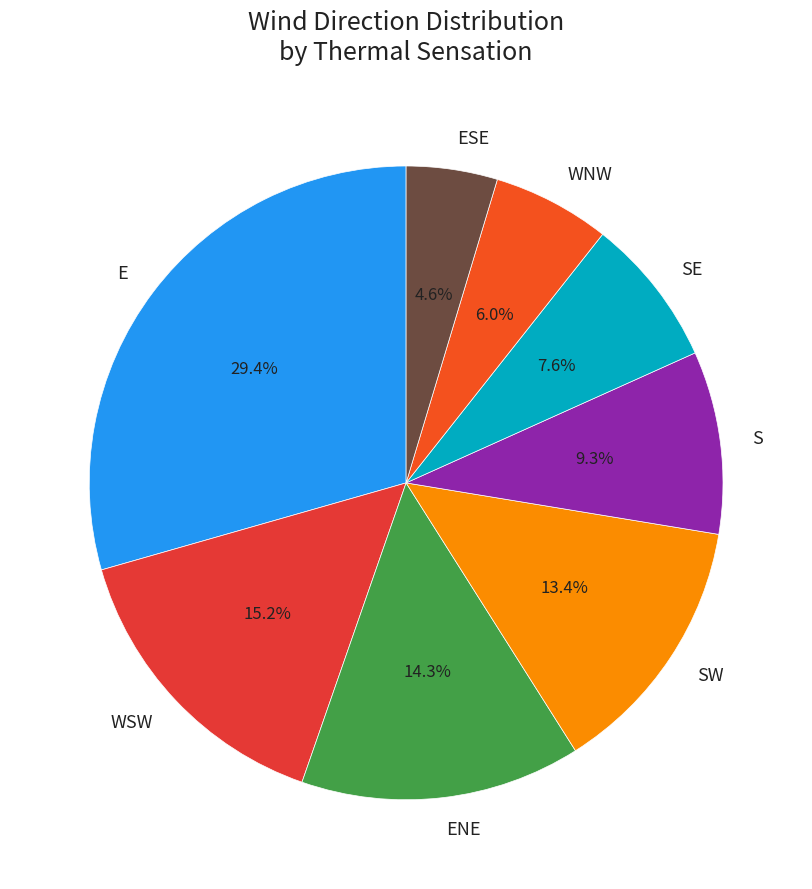

To the nearest percent, what portion does E represent?

29%